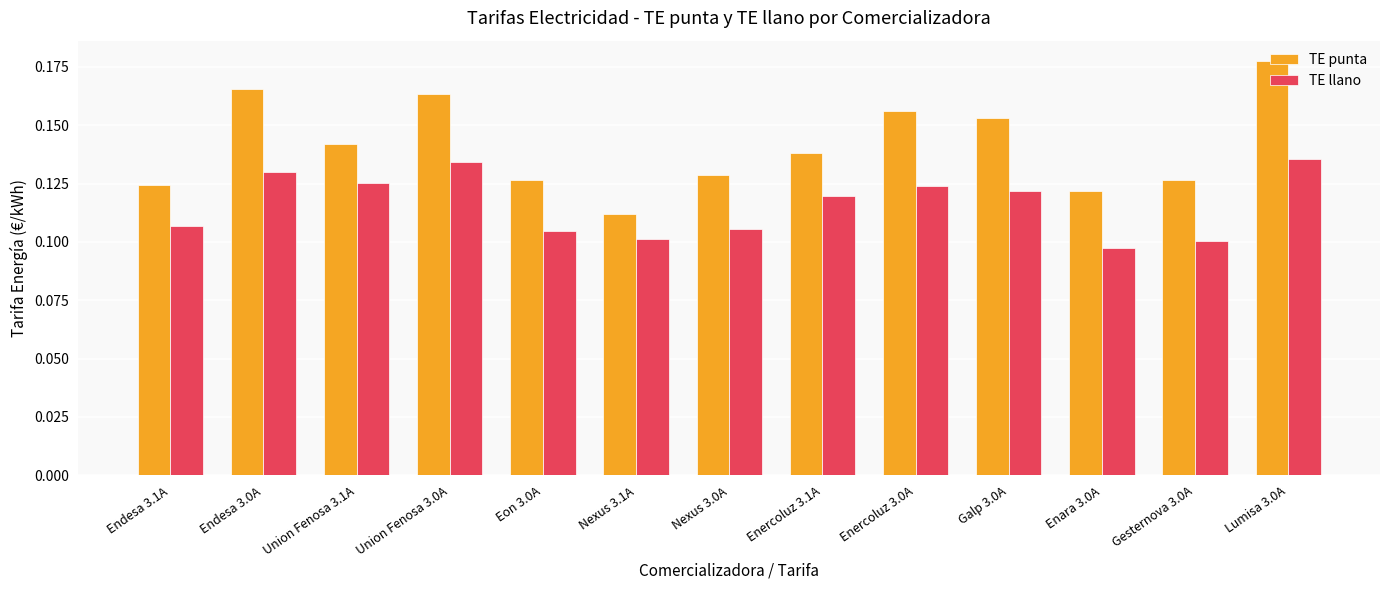

Which category has the highest value across all series?

Lumisa 3.0A